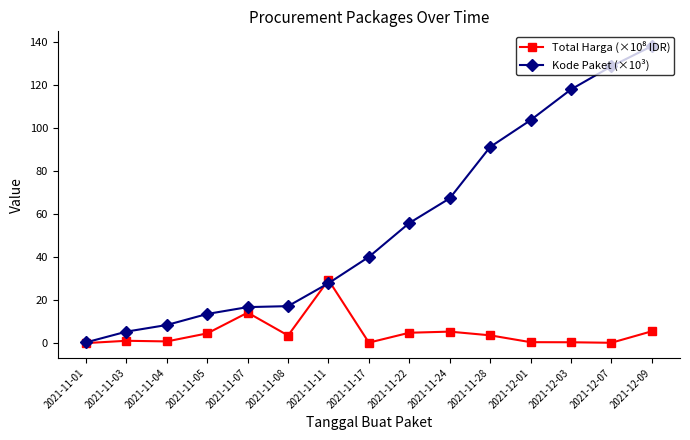

What is the highest value of the Kode Paket (×10³) series?

137.9